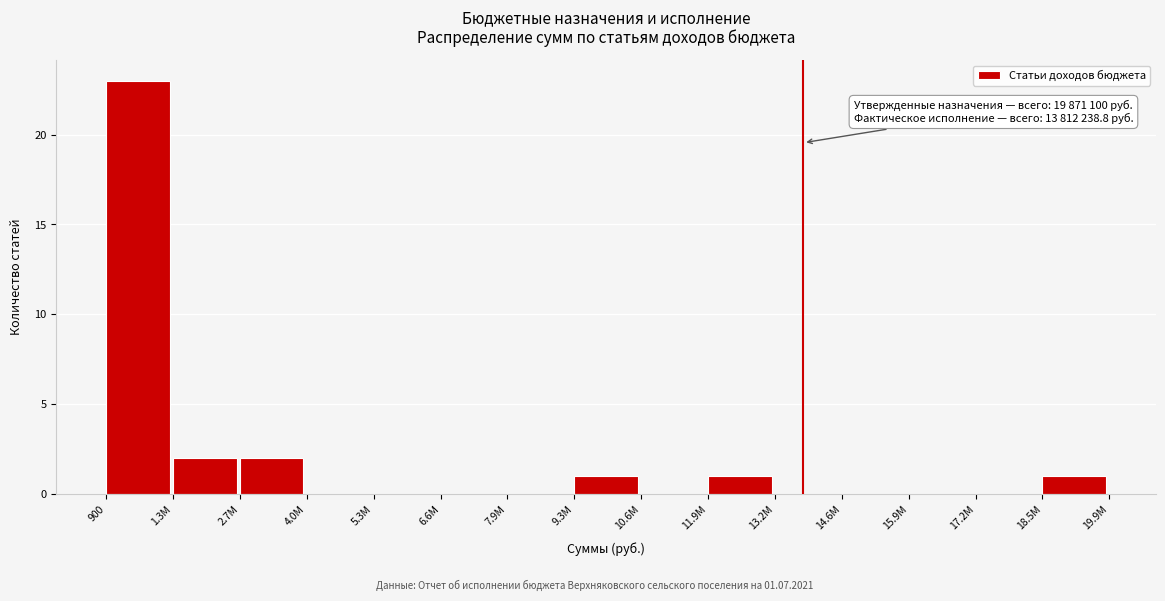

Reading left to right, transcribe all the data shown in this chart.

900=23	1.3М=2	2.7М=2	4.0М=0	5.3М=0	6.6М=0	7.9М=0	9.3М=1	10.6М=0	11.9М=1	13.2М=0	14.6М=0	15.9М=0	17.2М=0	18.5М=1